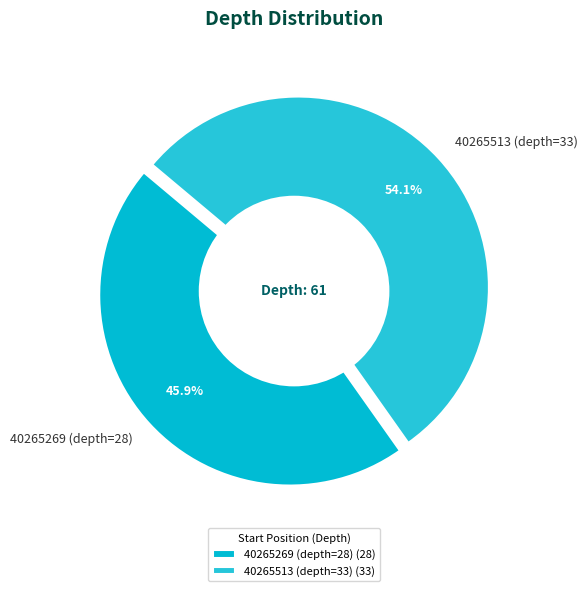

True or false: 40265269 (depth=28) accounts for 40% of the total.

False